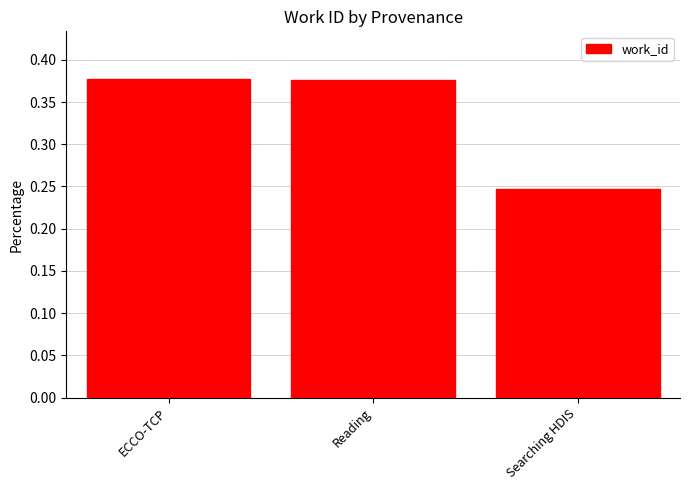

Which has a higher value, Searching HDIS or ECCO-TCP?

ECCO-TCP